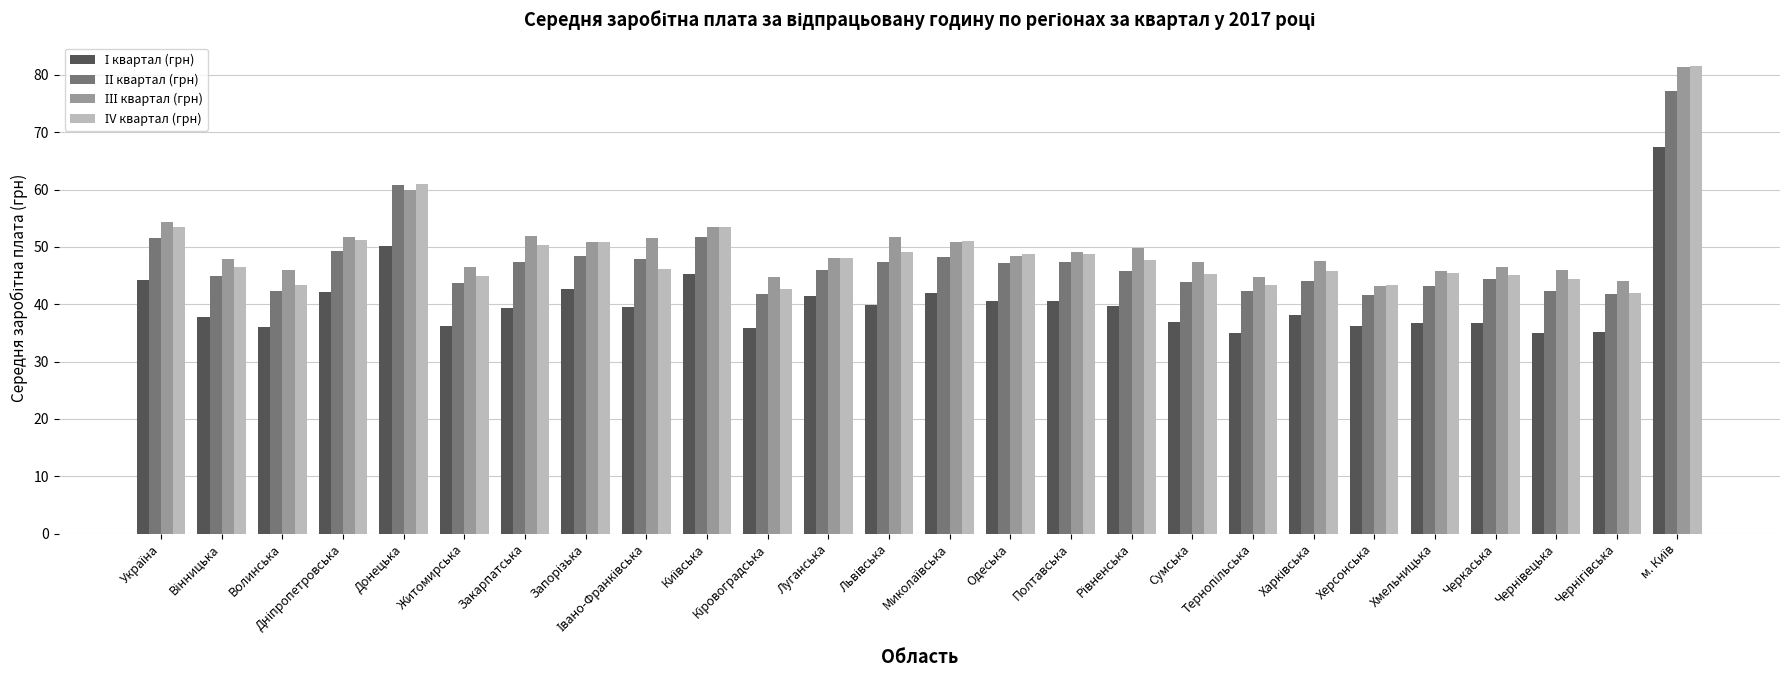

What is the total value across all series at Хмельницька?

171.1